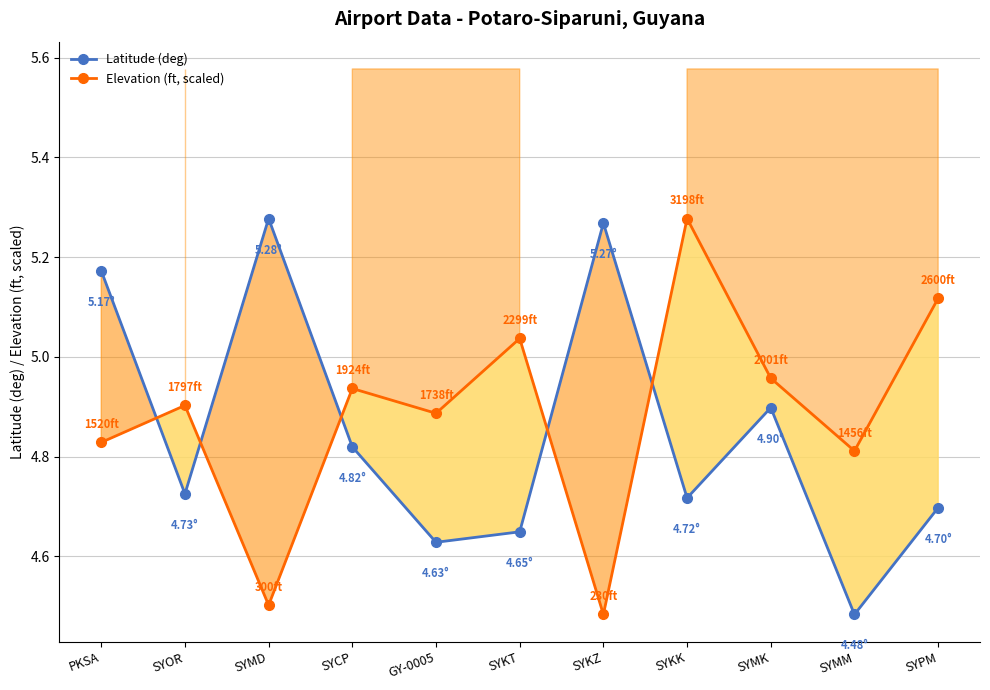

Between PKSA and SYKK, which series saw the biggest shift?

Latitude (deg)